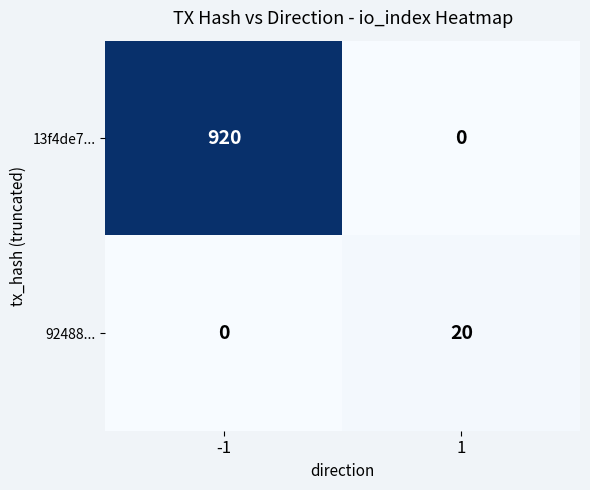

What is the average value of the 92488... series?

10